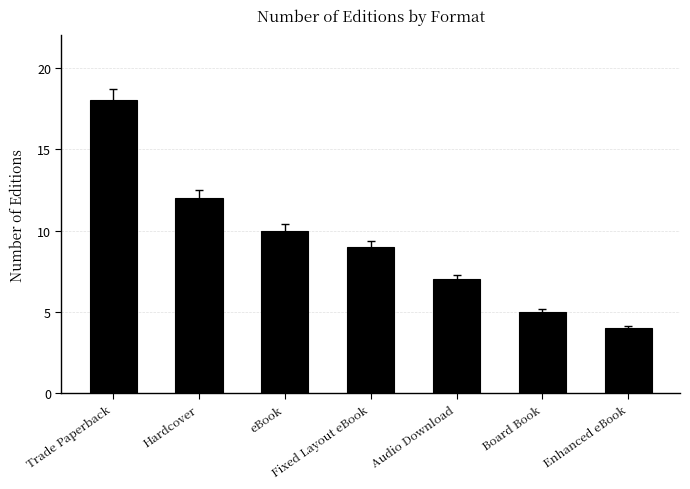

Does the chart contain any negative values?

No